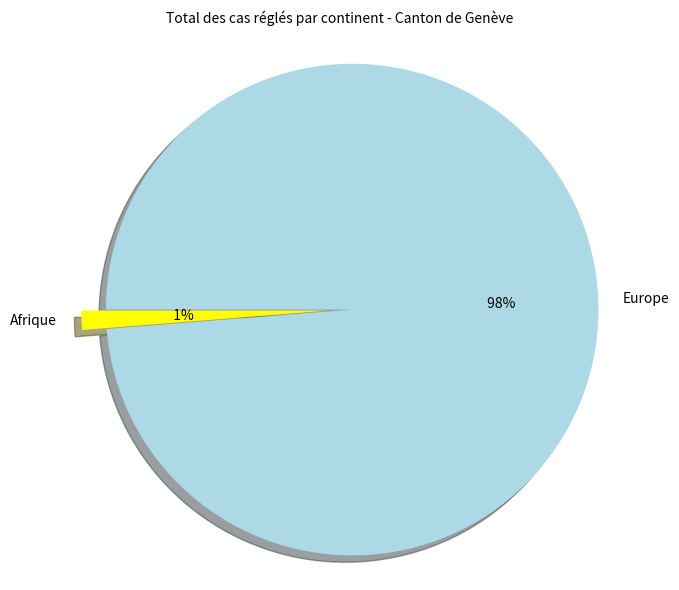

True or false: Océanie accounts for 14% of the total.

False